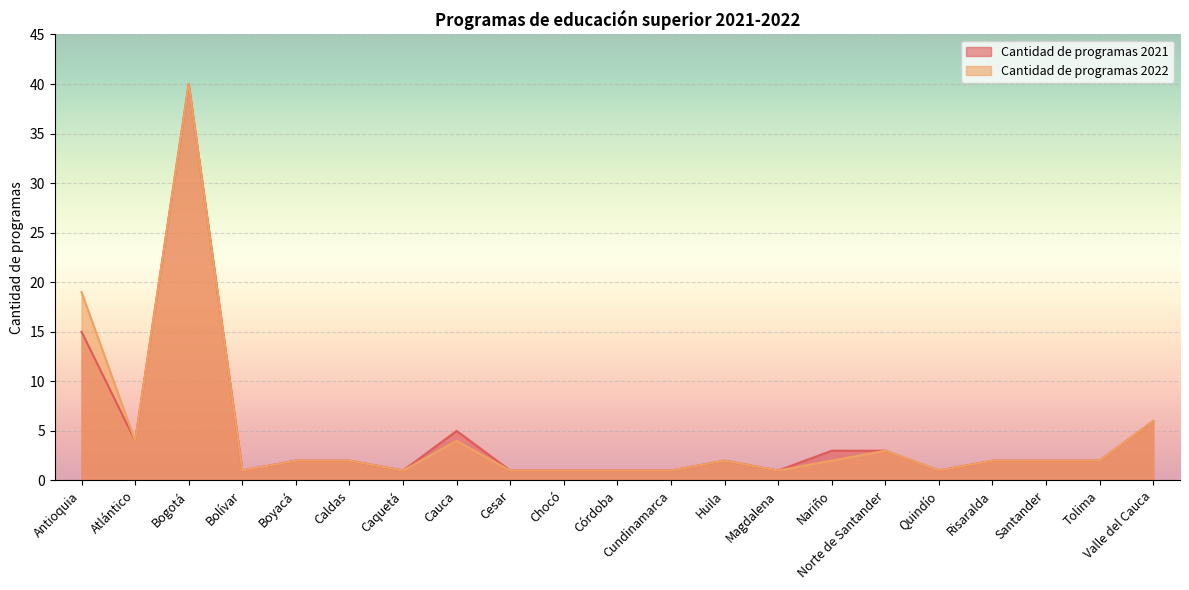

True or false: Cantidad de programas 2022 and Cantidad de programas 2021 intersect in this chart.

False